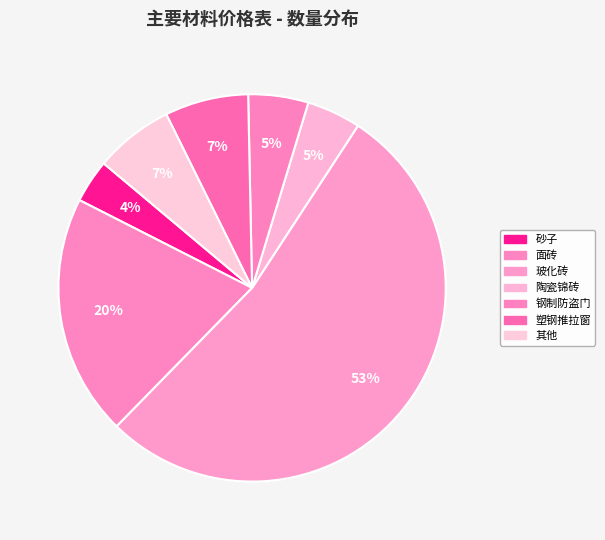

How many segments does this pie chart have?

7